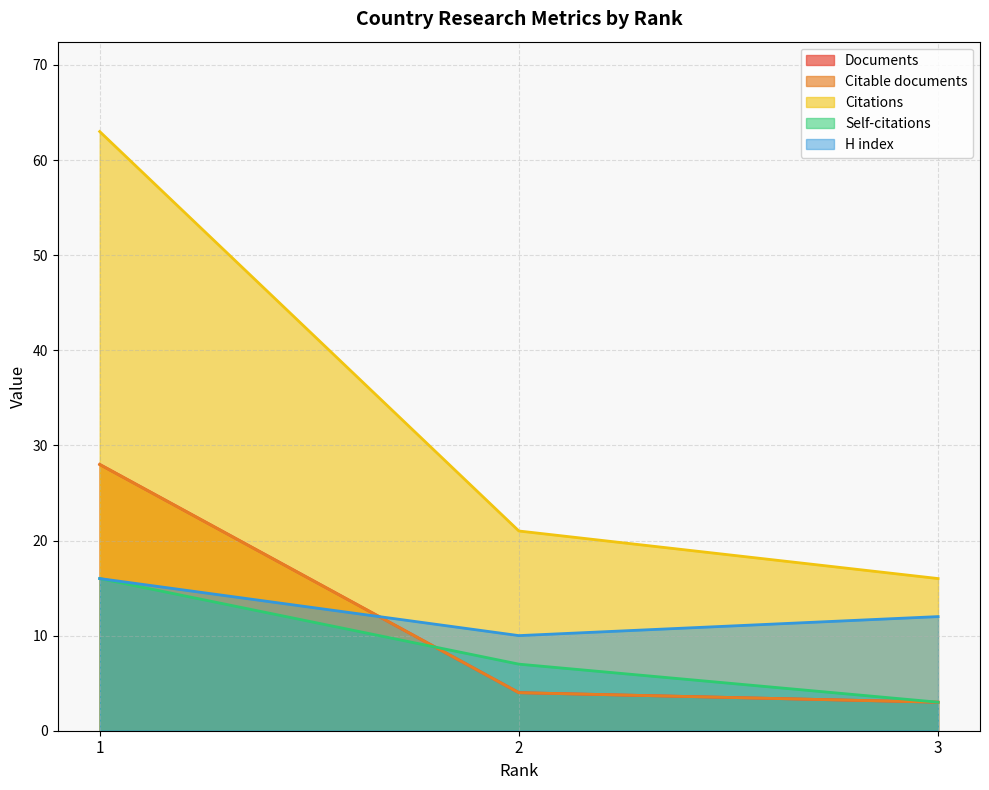

True or false: Citable documents has a value of 28 at 1.

True